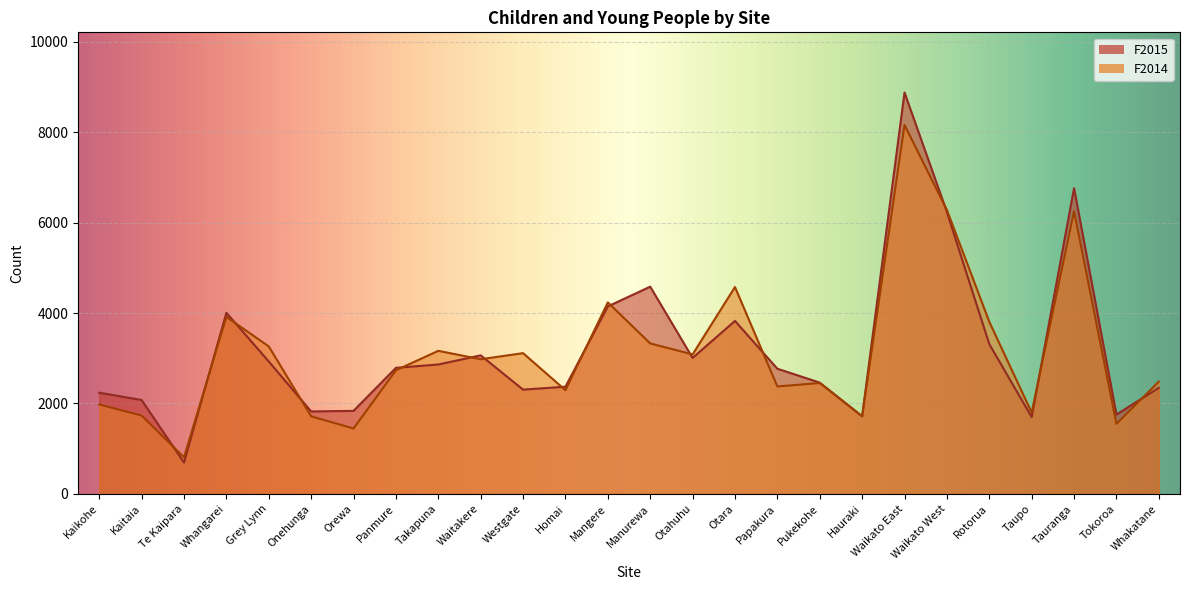

Where is the first local maximum for F2015?

Whangarei